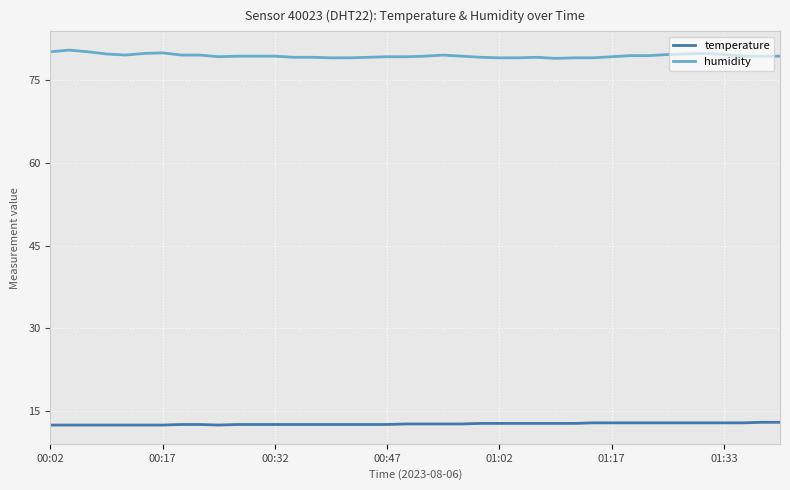

Which series has the widest spread of values?

humidity